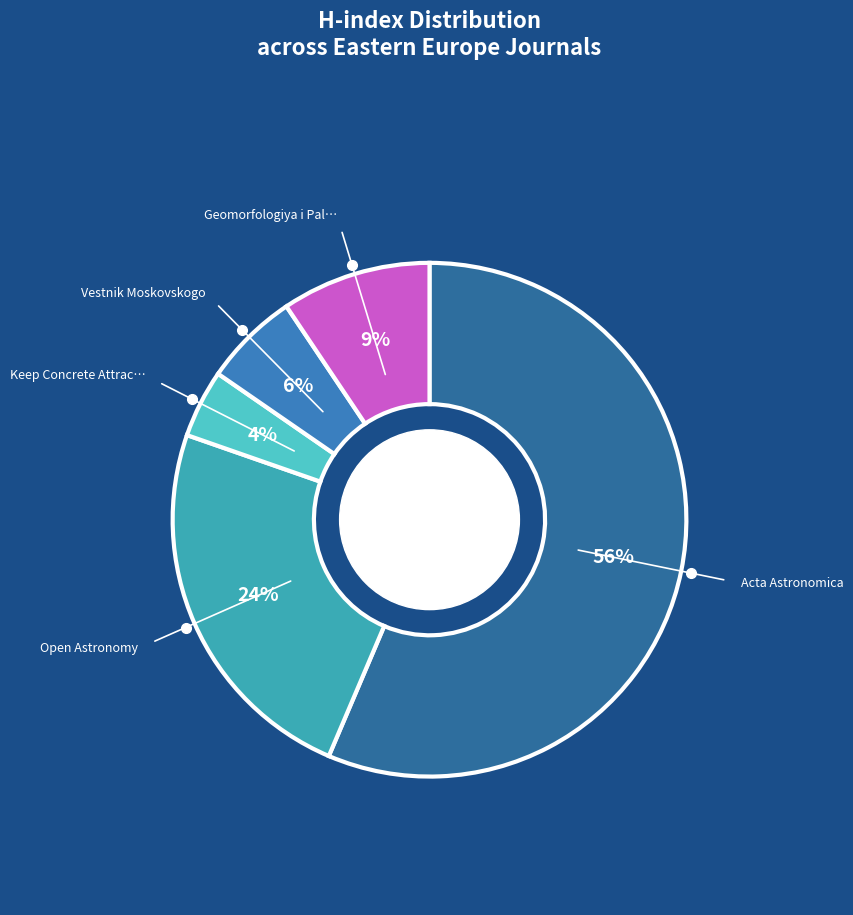

Which slice is the largest?

Acta Astronomica